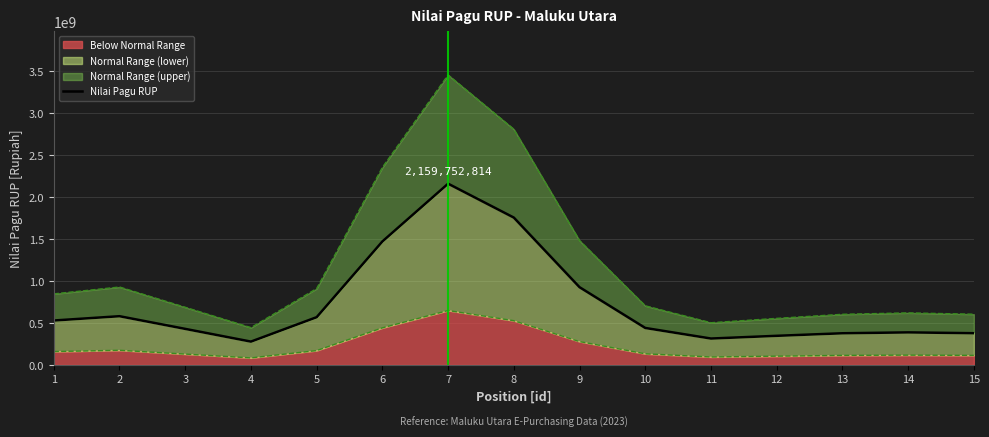

What is the minimum value shown in the chart?

277417905.9